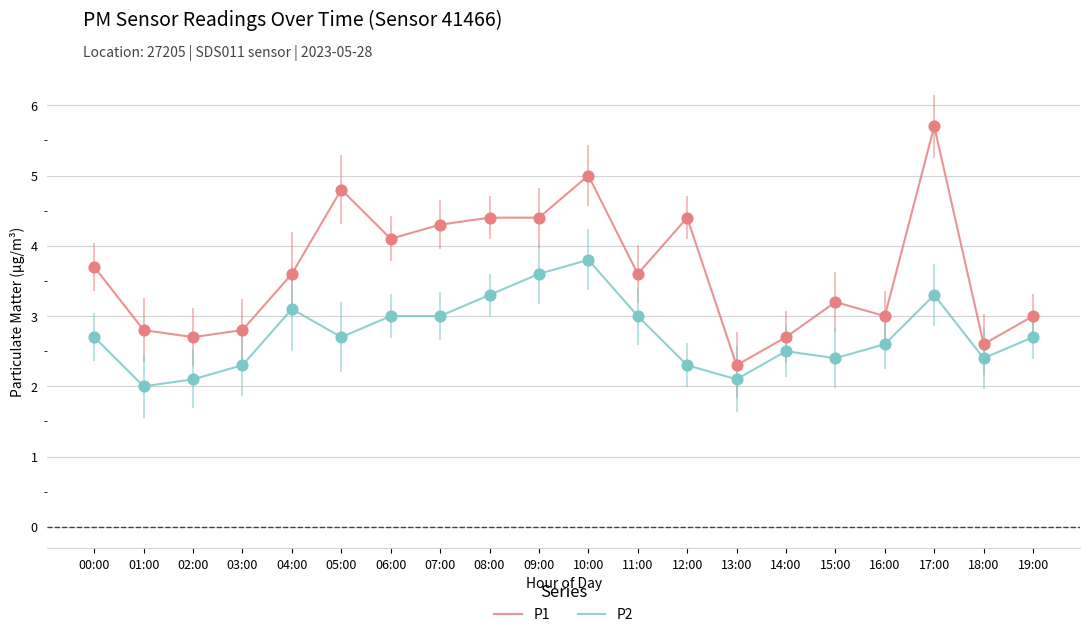

What are all the series names shown in the legend?

P1, P2